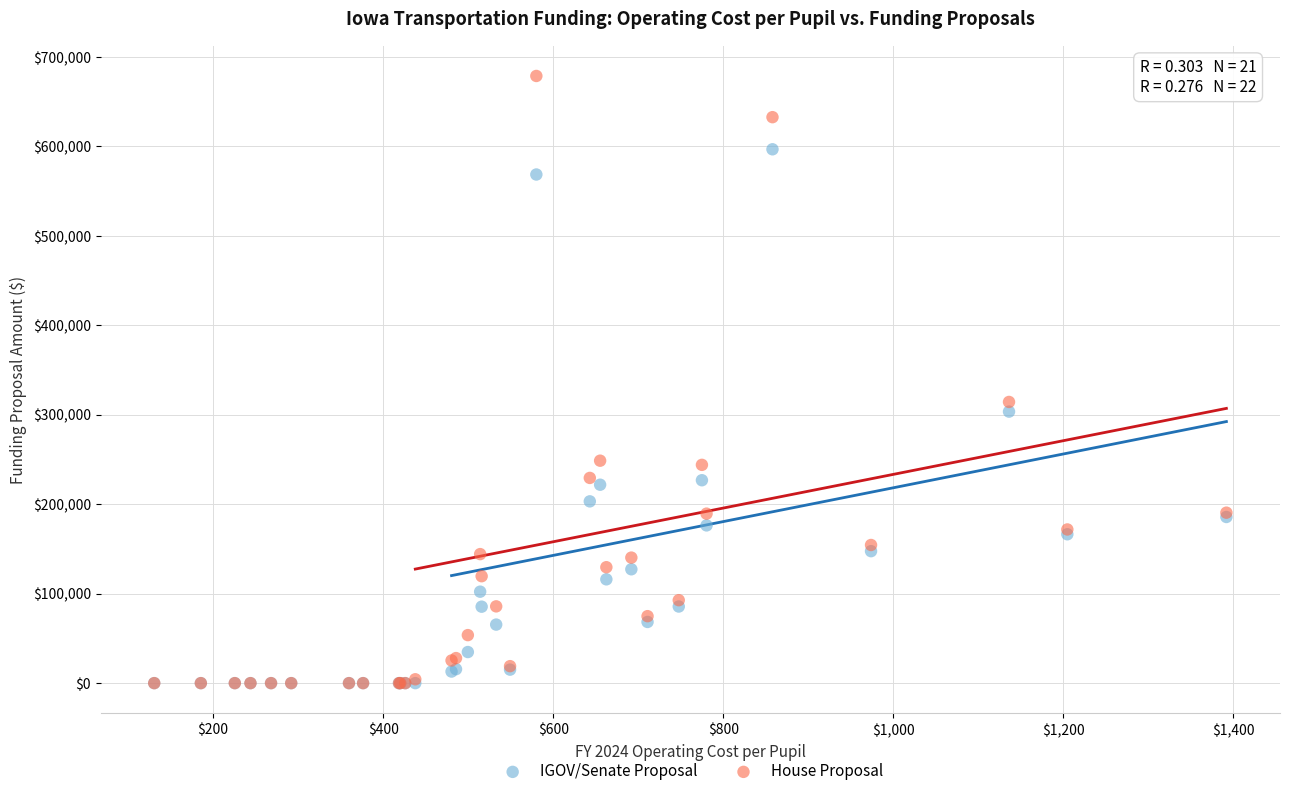

In the House Proposal series, what Y value is closest to 339329?

314294